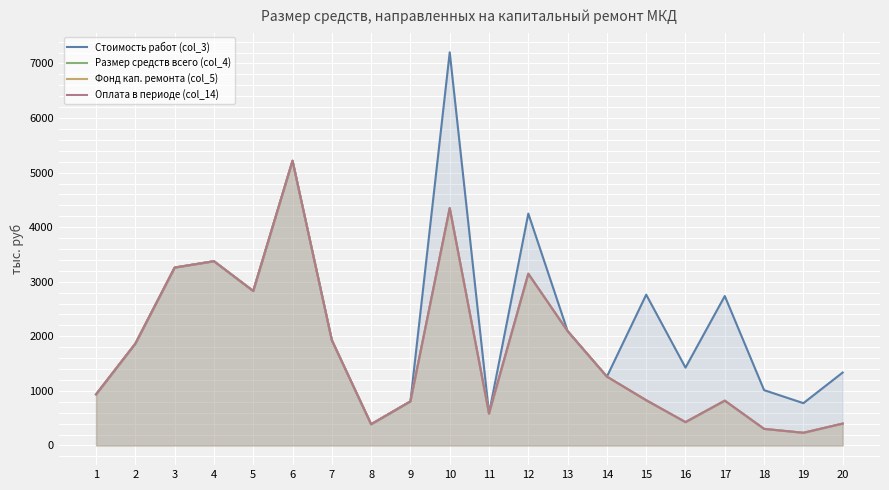

At which category does Фонд кап. ремонта (col_5) reach its first local valley?

5